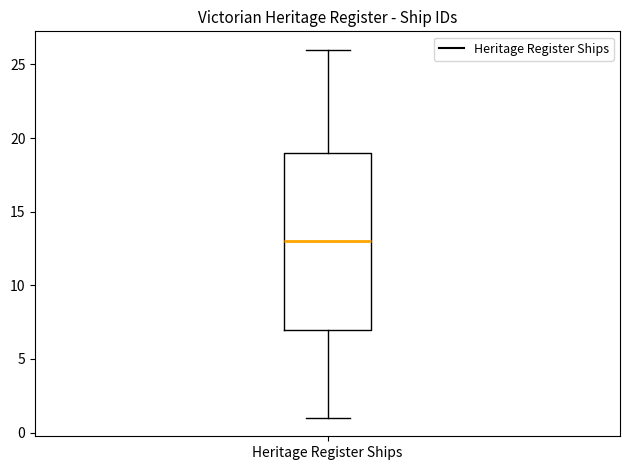

Transcribe this box plot: give where the median line is, the range the box spans, and where the two whiskers end, as read against the y-axis. The values are not printed on the chart, so give them approximately, as read against the axis.

median 13, box 7 to 19, whiskers 1 to 26